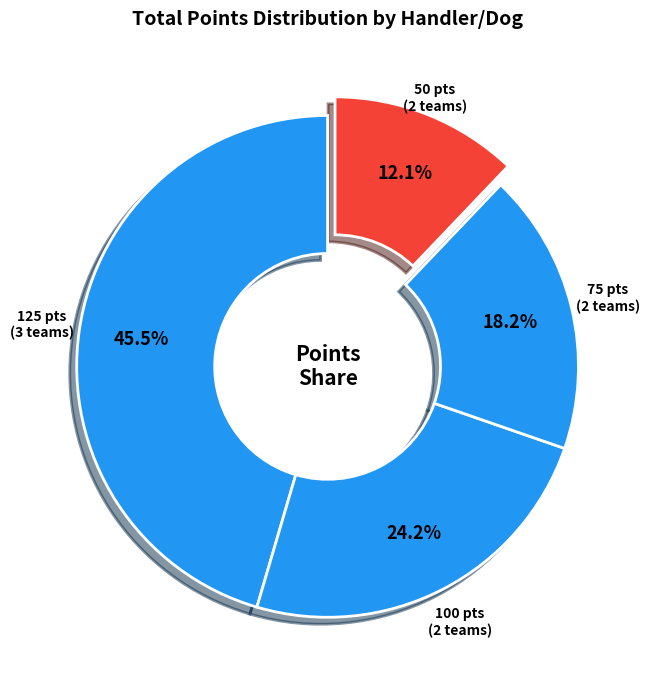

Which category has the biggest portion of the pie?

125 pts (3 teams)